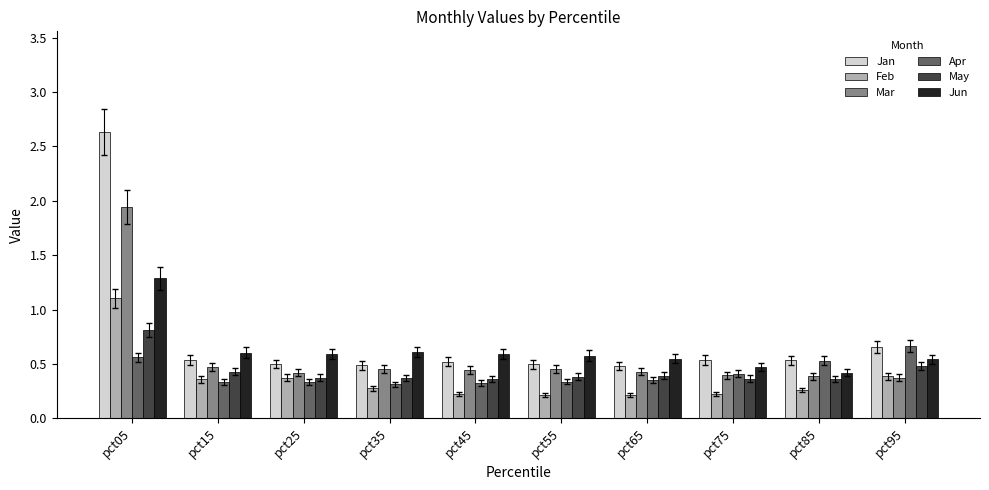

What is the sum of the Feb values at pct45 and pct05?

1.3